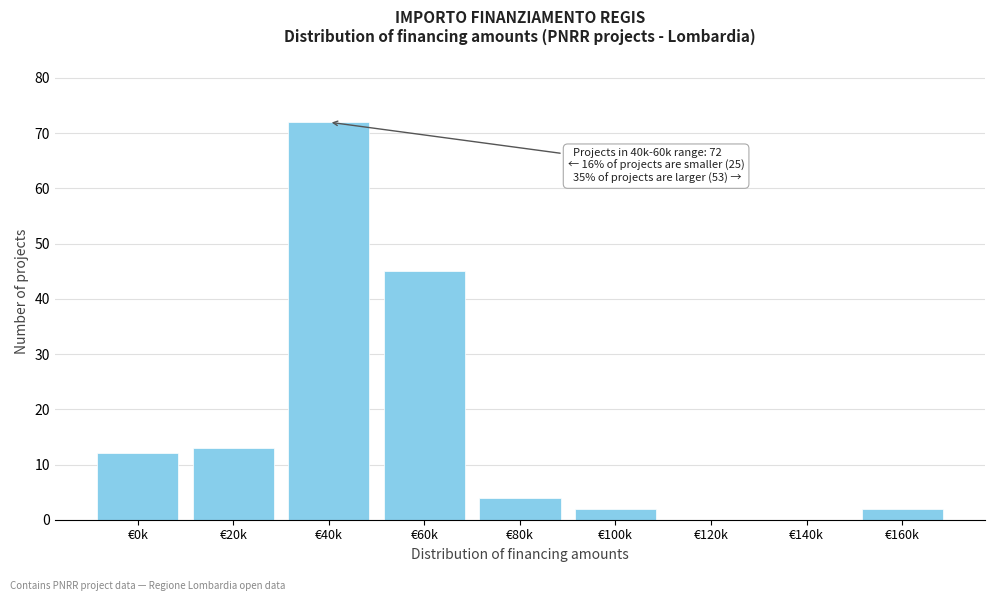

Reading left to right, transcribe all the data shown in this chart.

€0k=12	€20k=13	€40k=72	€60k=45	€80k=4	€100k=2	€120k=0	€140k=0	€160k=2